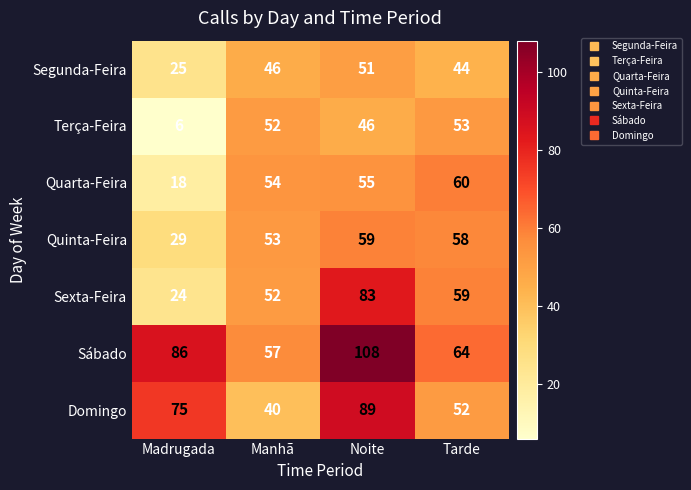

Which series has the widest spread of values?

Sexta-Feira